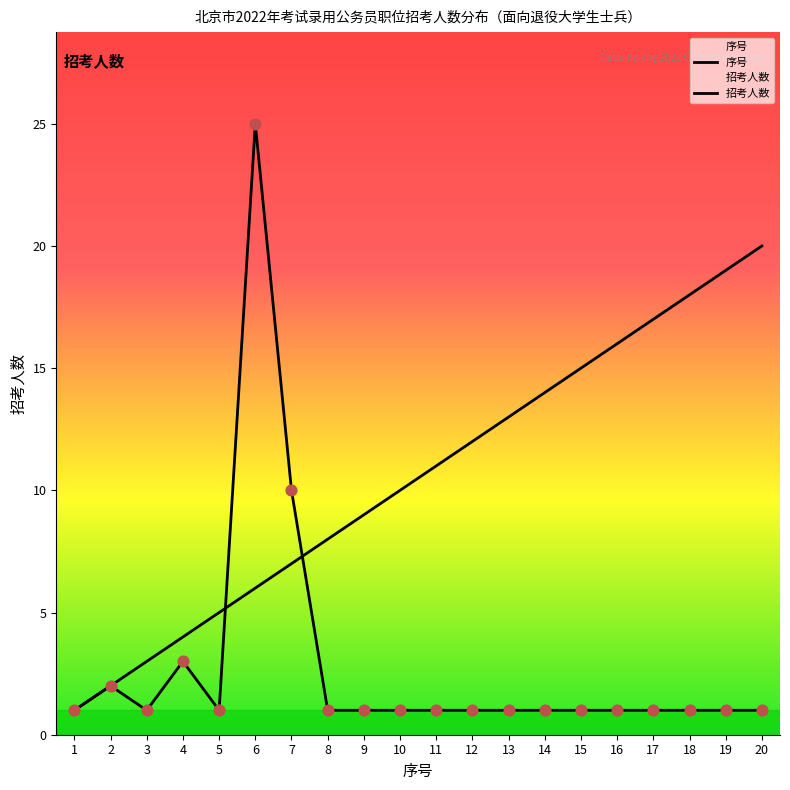

What is the total value across all series at 2?

4.0